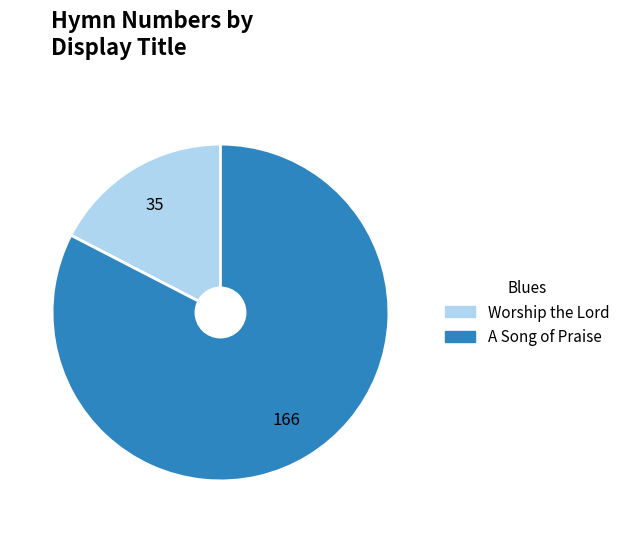

Does any single category account for the majority?

Yes